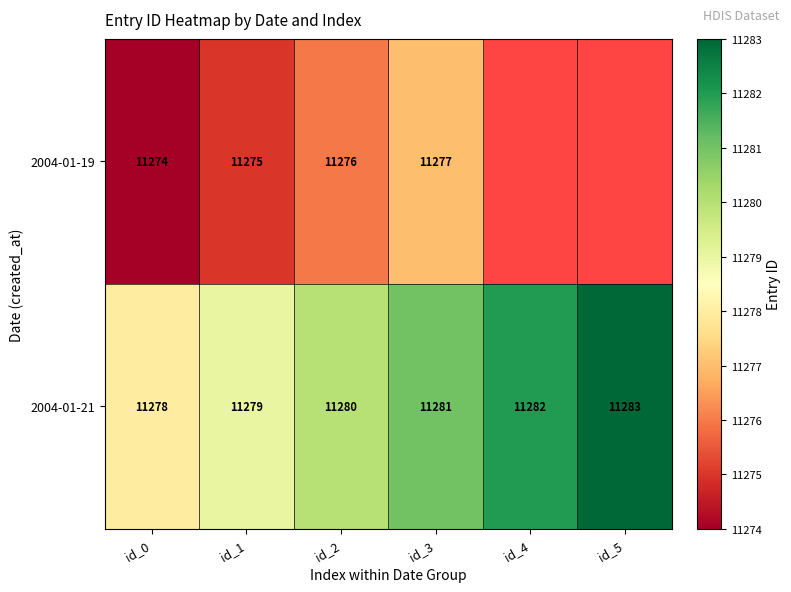

How many 2004-01-21 values are between 11279 and 11282?

4